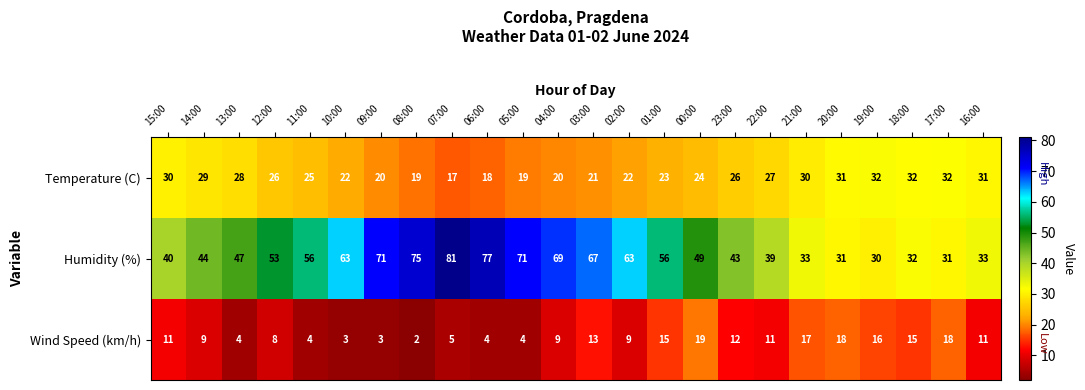

What is the total value across all series at 01:00?

94